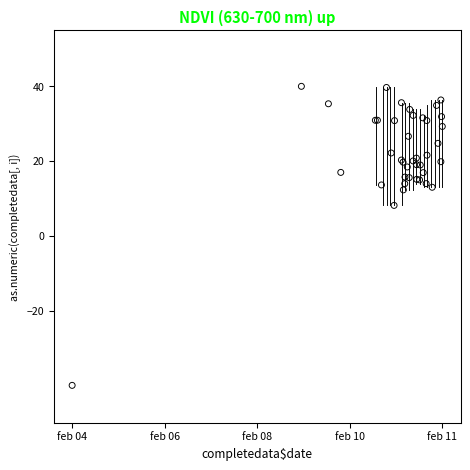

What Y value in the scatter plot is closest to 0?

8.1